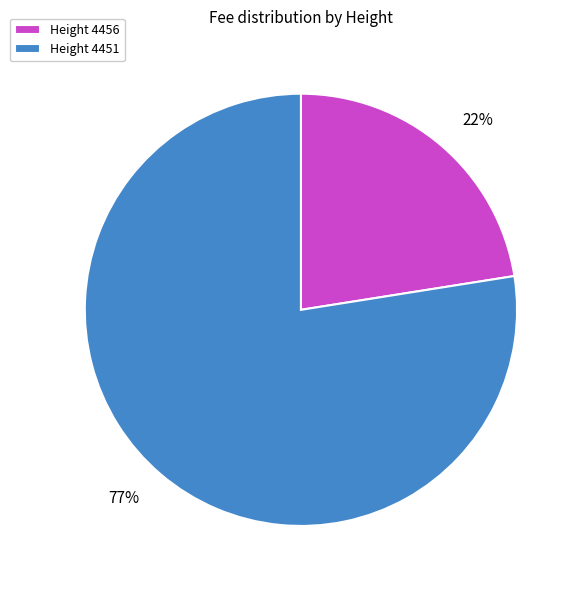

True or false: Height 4456 accounts for 22% of the total.

True